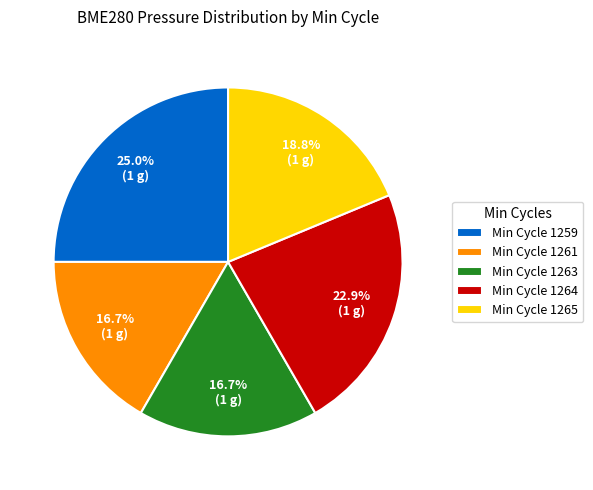

What is the ratio of the value at Min Cycle 1263 to the value at Min Cycle 1265?

0.9